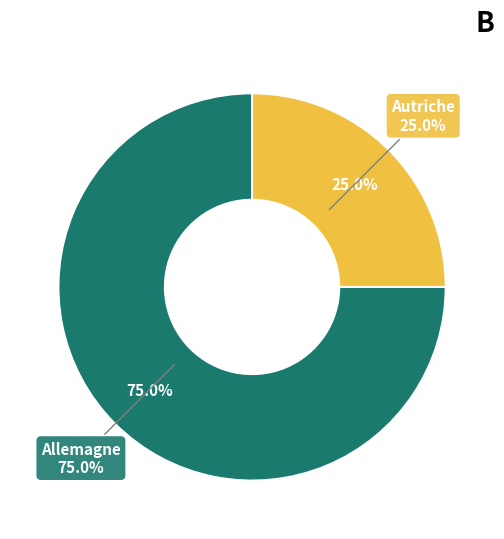

Which category has the smallest portion of the pie?

Autriche